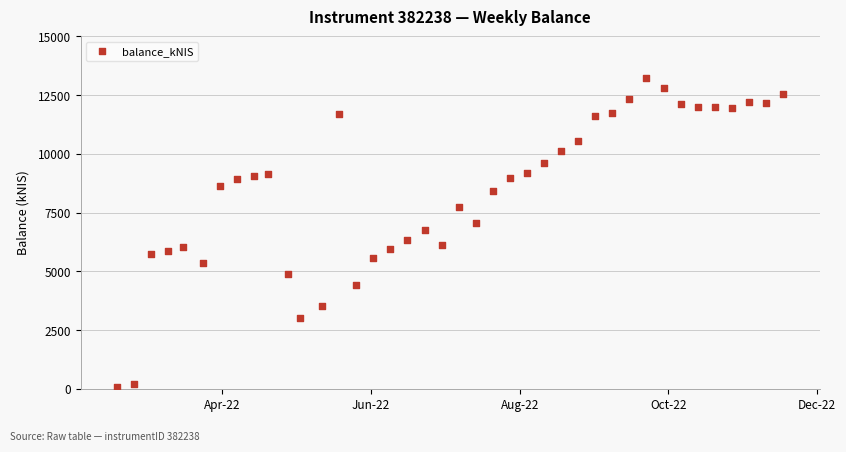

What is the range of Y values (max minus min)?

13172.2